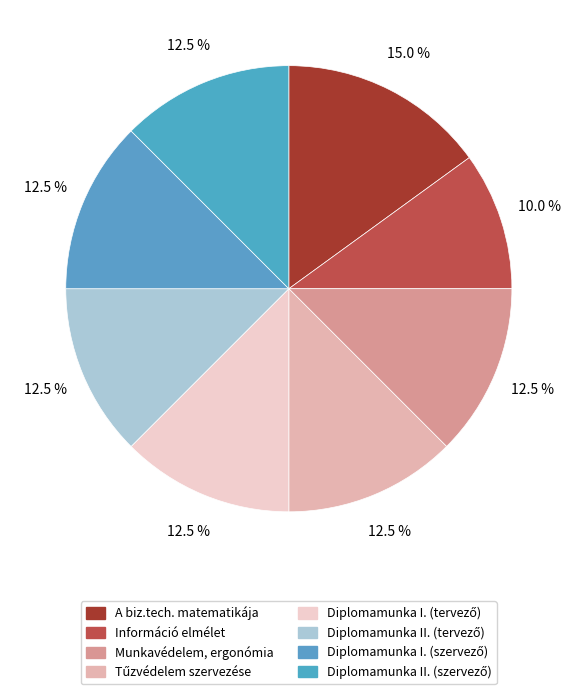

Count the number of slices in the pie.

8